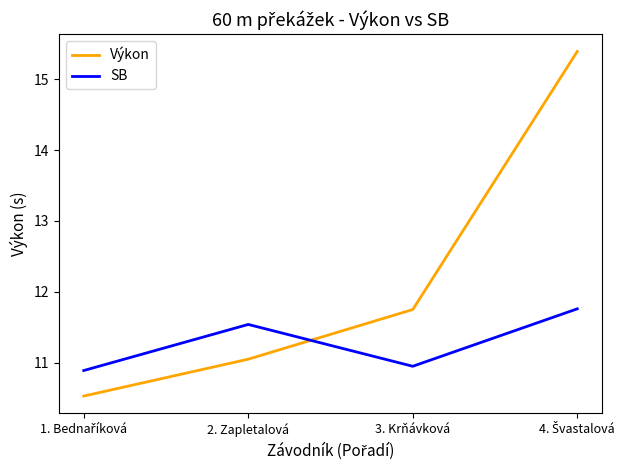

What position from the right is 2. Zapletalová?

3